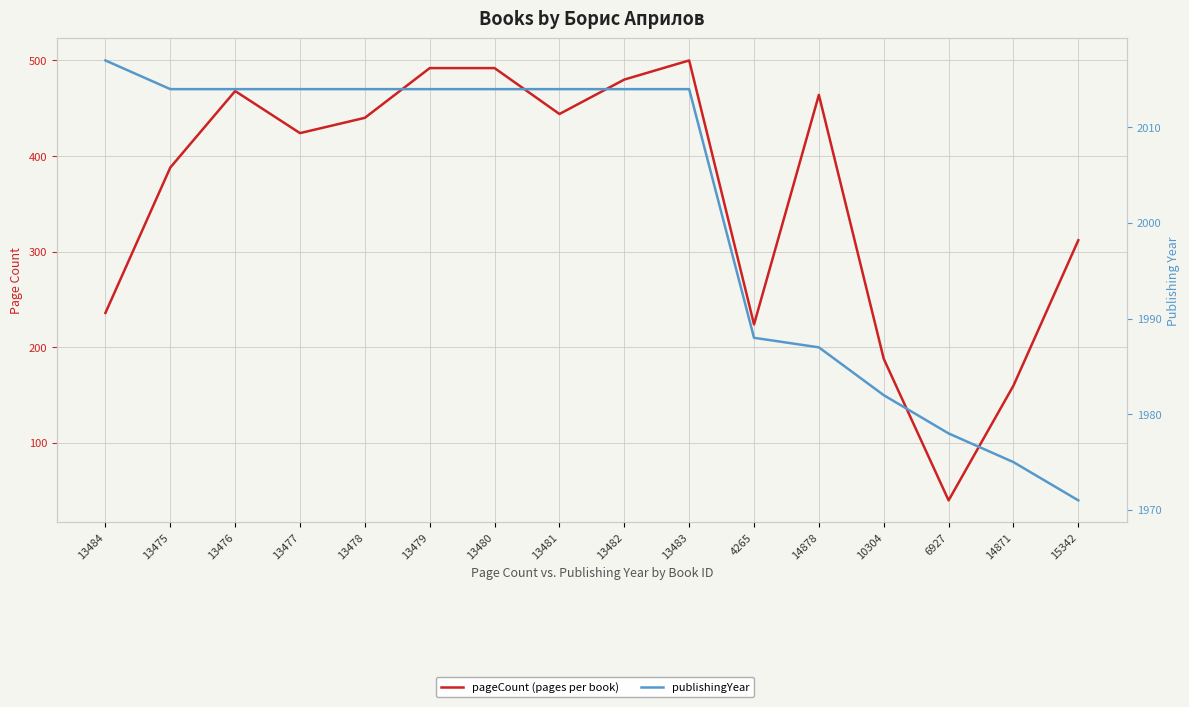

Is it true that publishingYear equals 2710 at 14878?

False